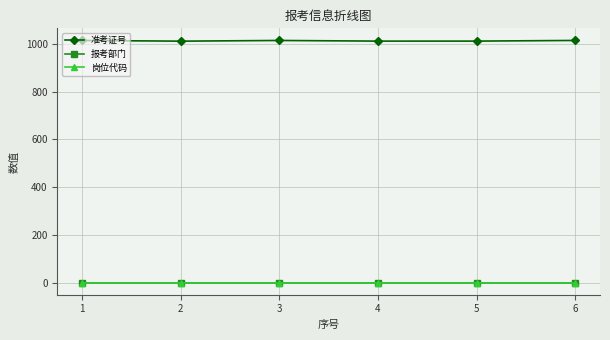

The value of 准考证号 at 1 is 1013.9. True or false?

True